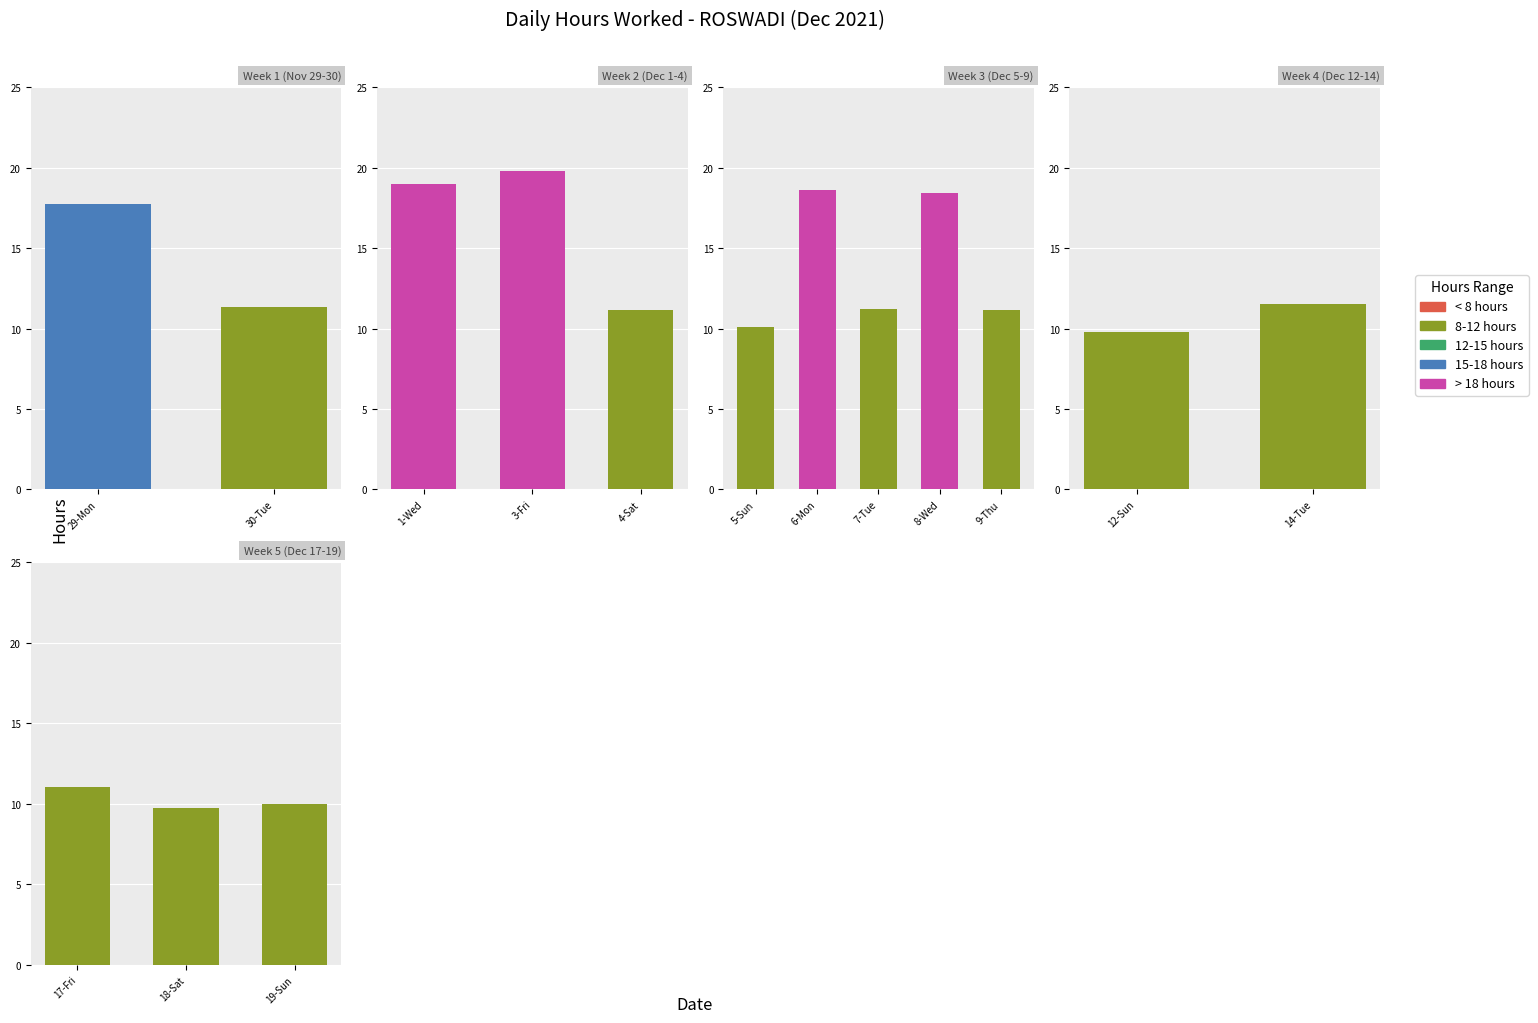

Reading left to right, extract all data points from this chart.

17.7	11.4	19.0	19.8	11.1	10.1	18.6	11.2	18.4	11.2	9.8	11.5	11.0	9.7	10.0